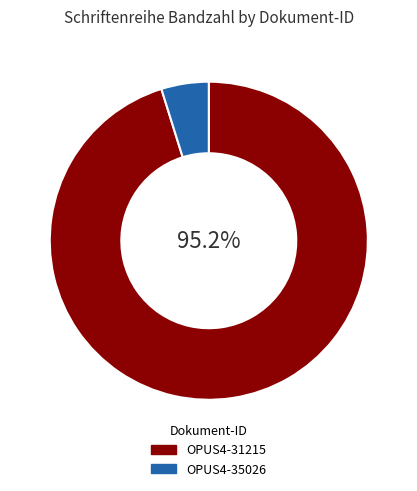

To the nearest percent, what is the difference between the largest and smallest slice percentages?

90%